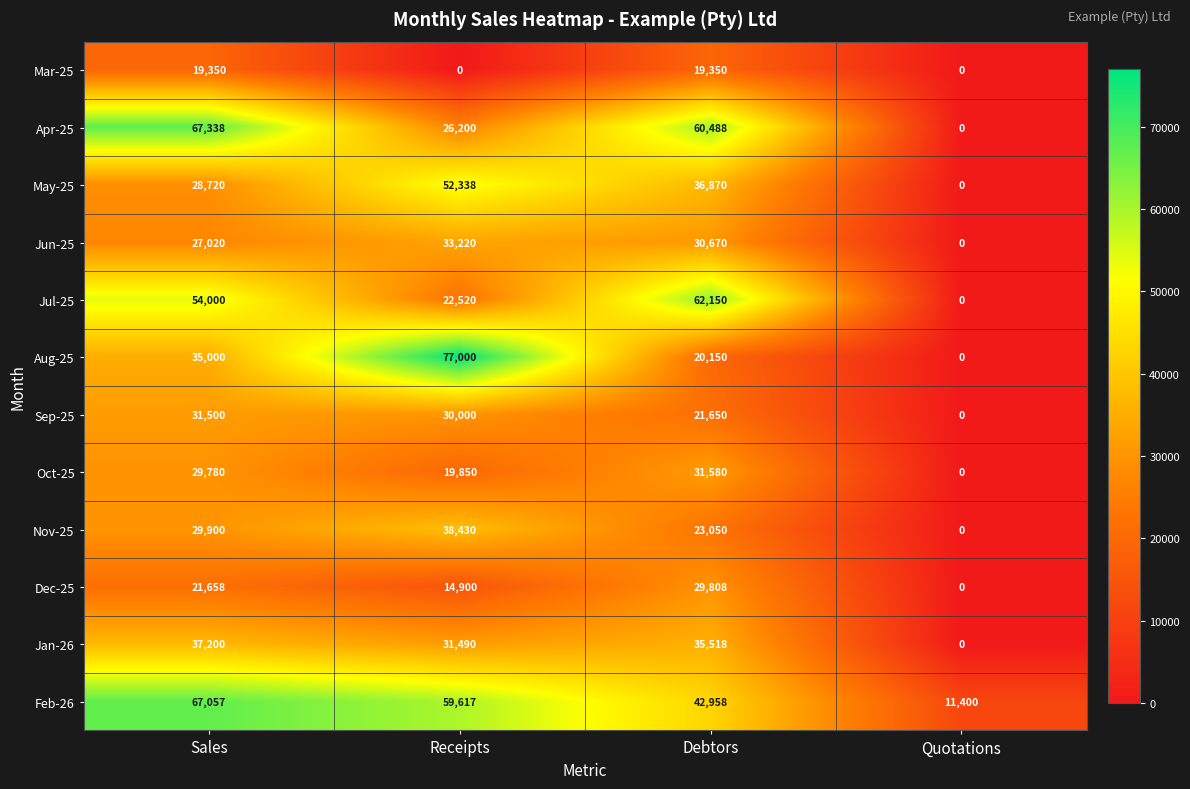

The May-25 series shows 57609 at Debtors. True or false?

False